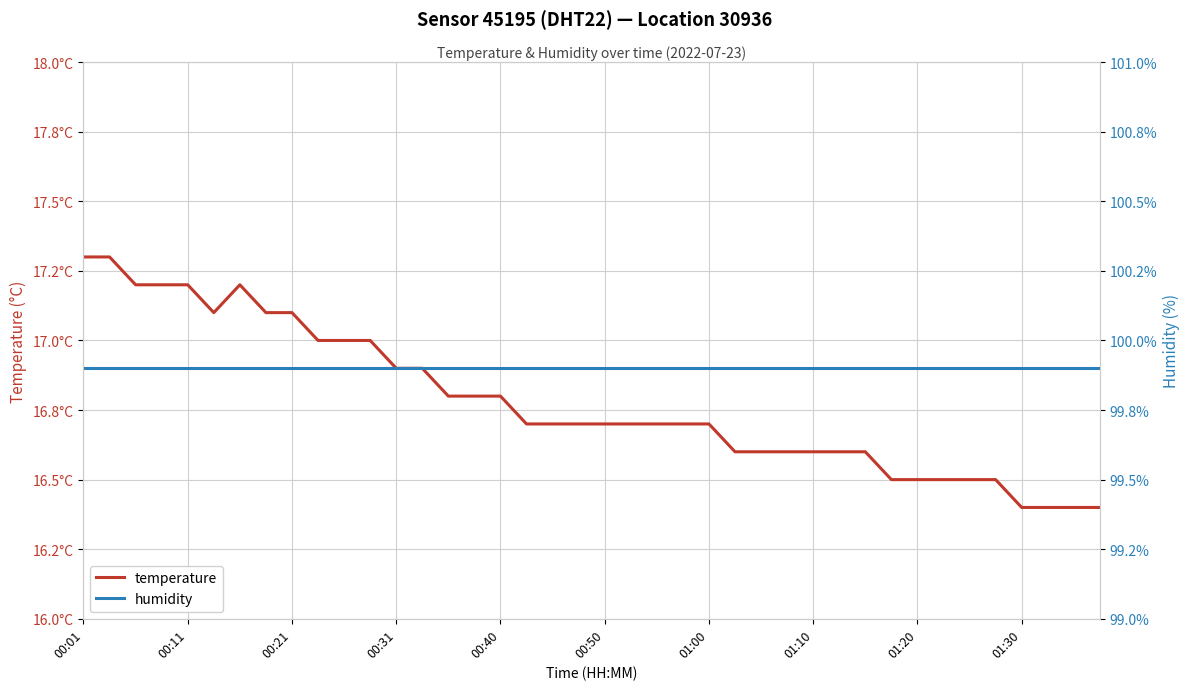

What is the value of the temperature point at the 12th from the left?

17.0